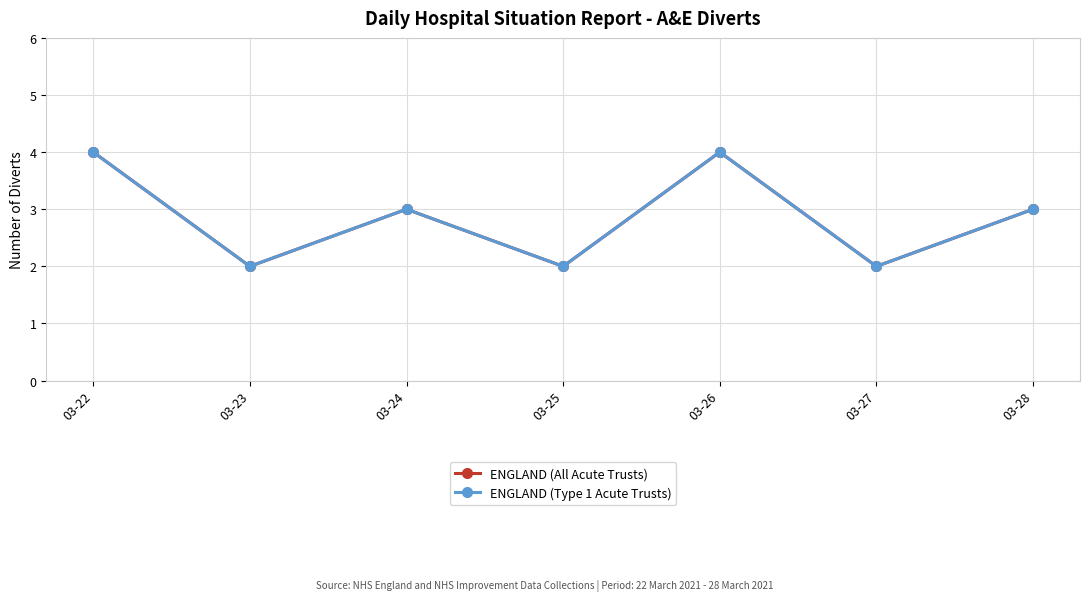

What is the highest value of the ENGLAND (All Acute Trusts) series?

4